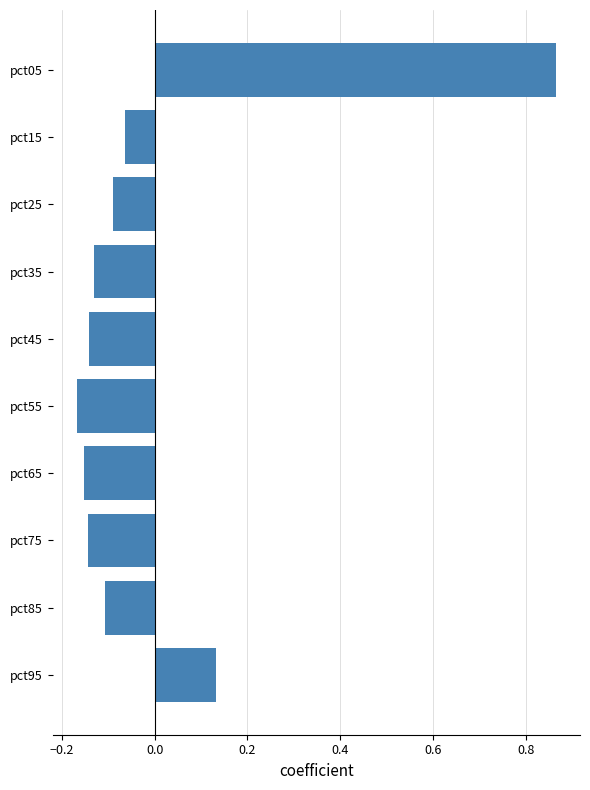

Is it true that the value at pct05 is 1.5?

False